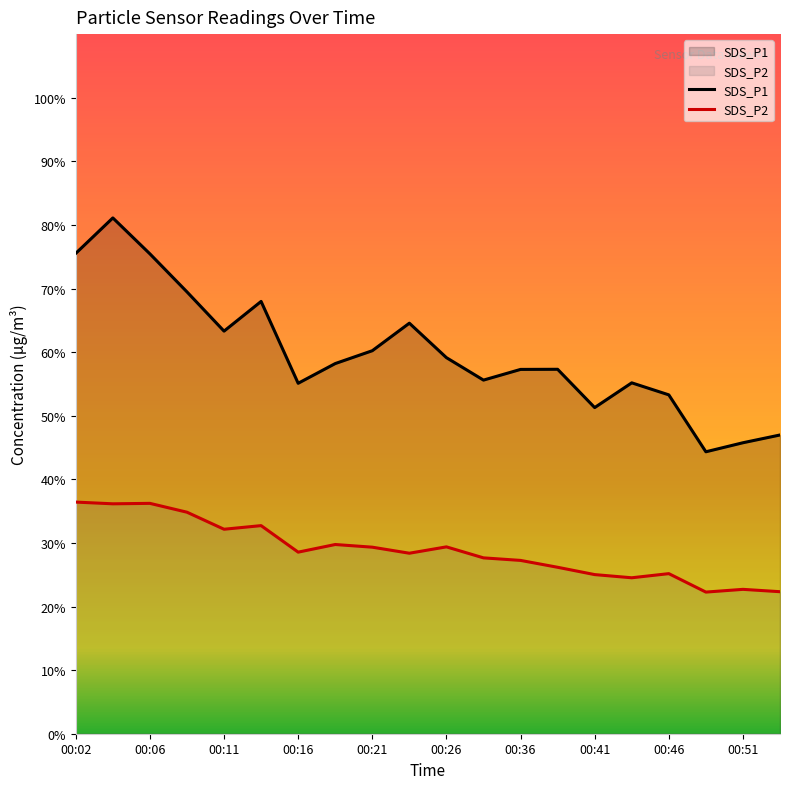

What is the average value of the SDS_P1 series?

59.8